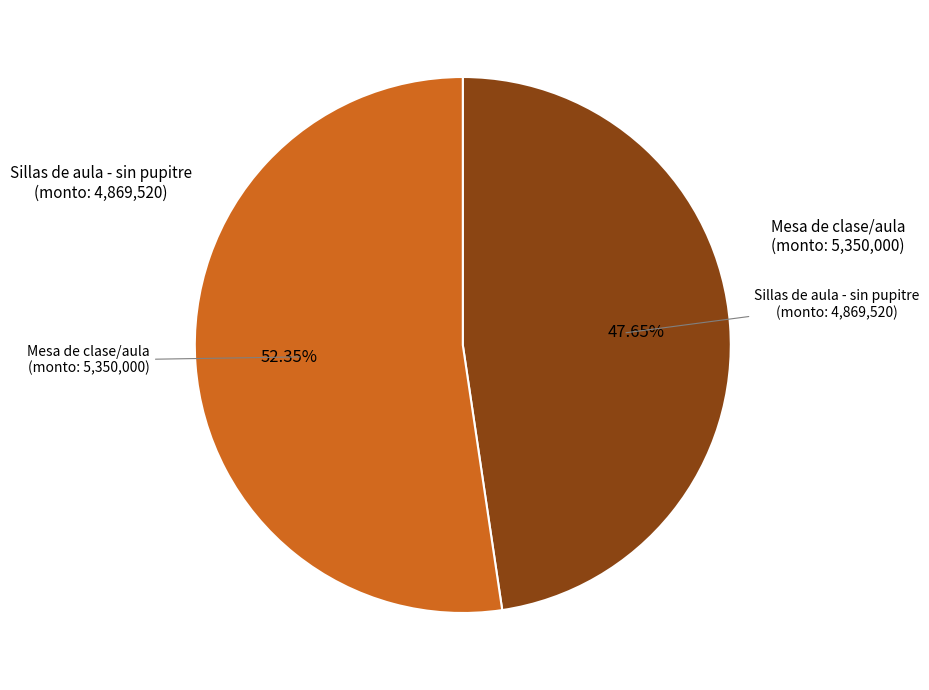

Does any single category account for the majority?

Yes